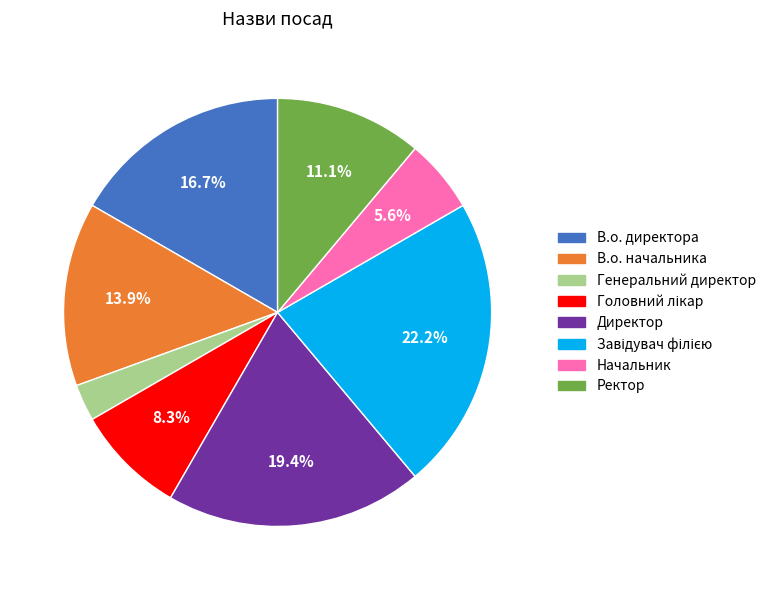

Does any single category account for the majority?

No